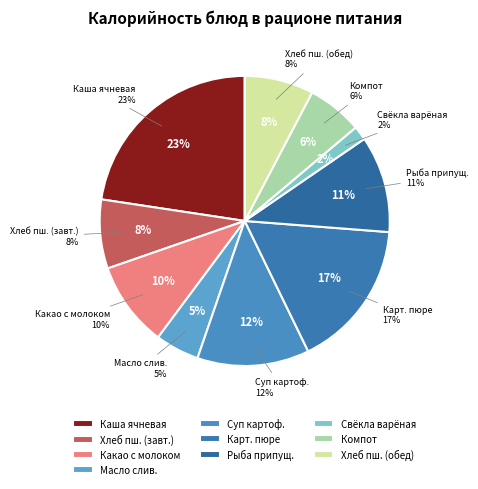

Which slice is the largest?

Каша ячневая молочная вязкая